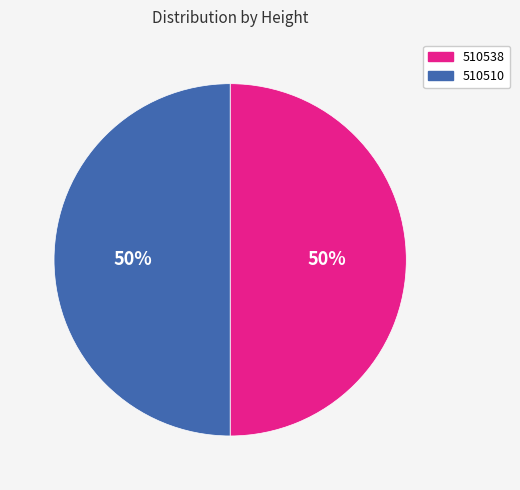

Is the sum of 510538 and 510510 greater than half?

Yes